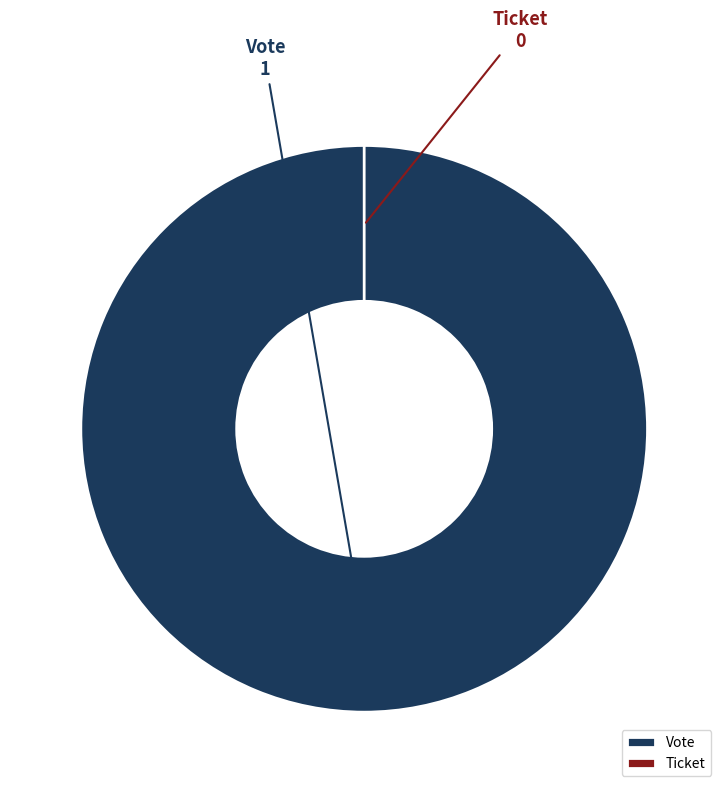

Which slice is the largest?

Vote